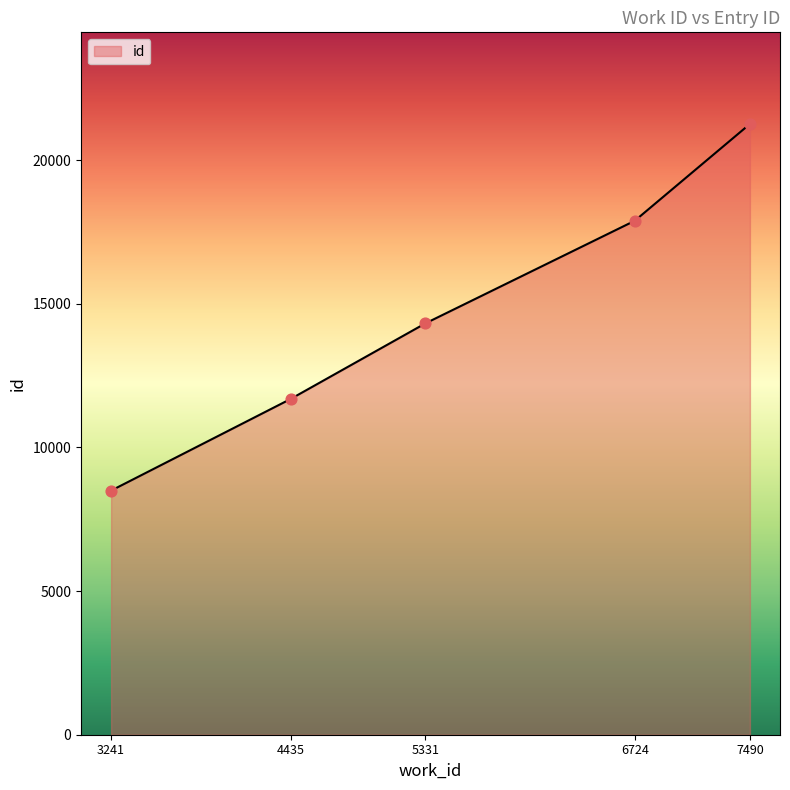

What is the change in value from 5331 to 7490?

+6941